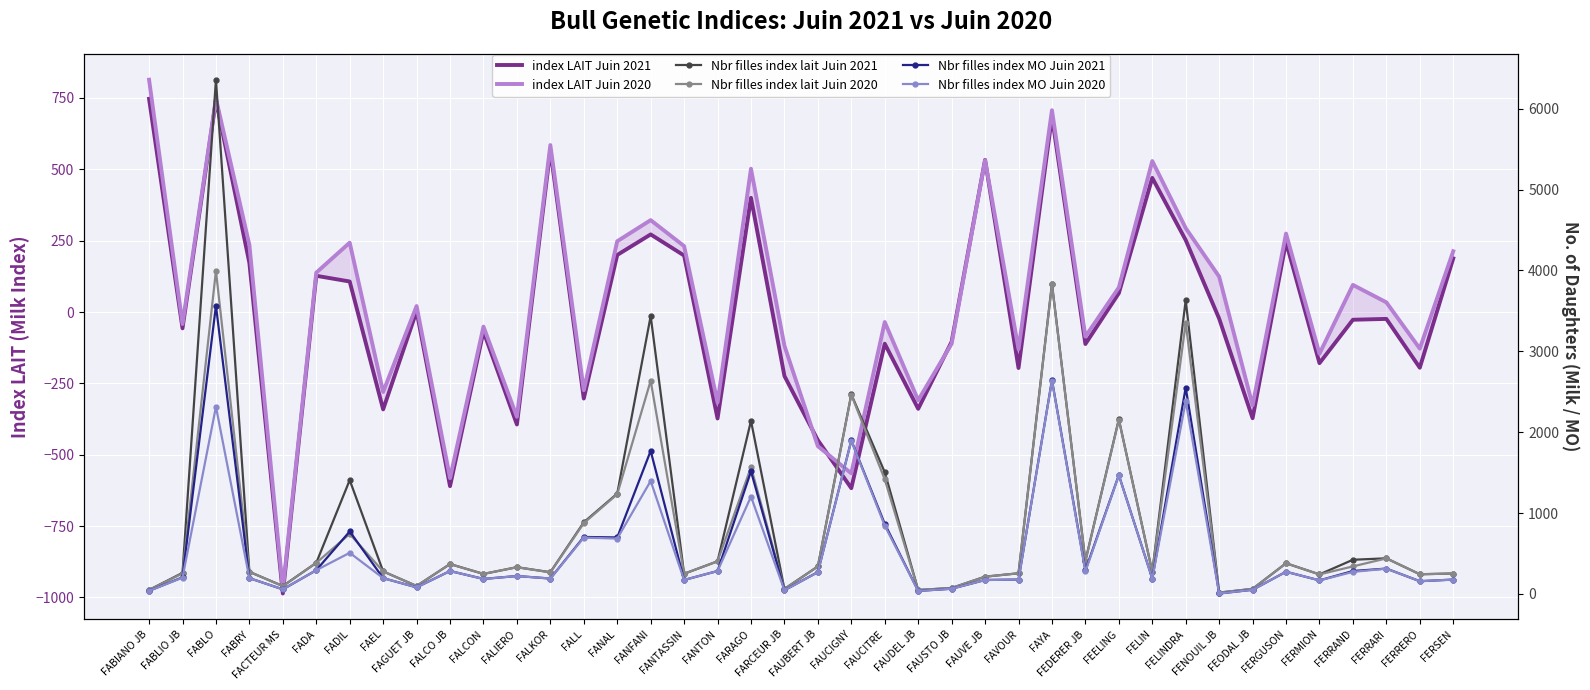

Which series changed the most between FEDERER JB and FEELING?

Nbr filles index lait Juin 2021